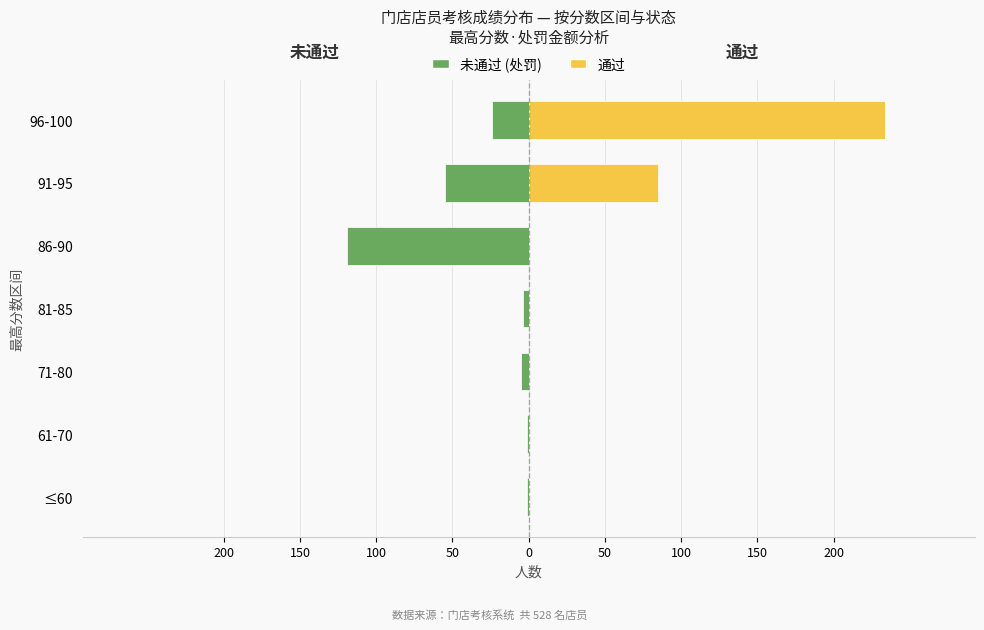

How many groups of bars are there?

7